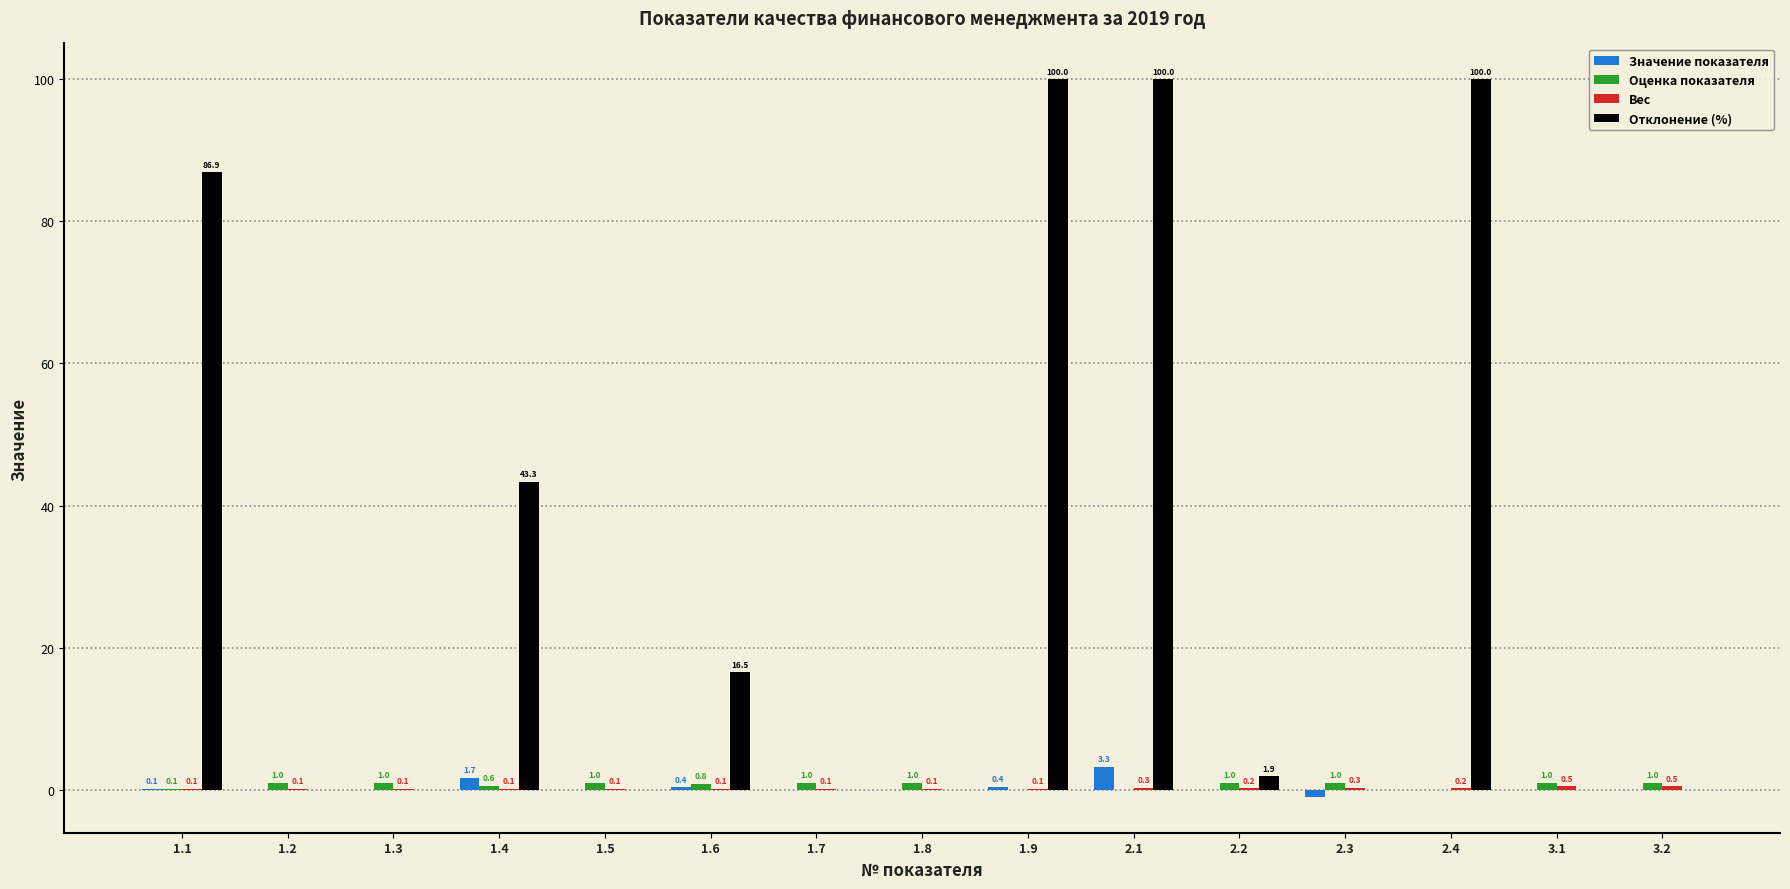

Does the chart contain stacked bars?

No